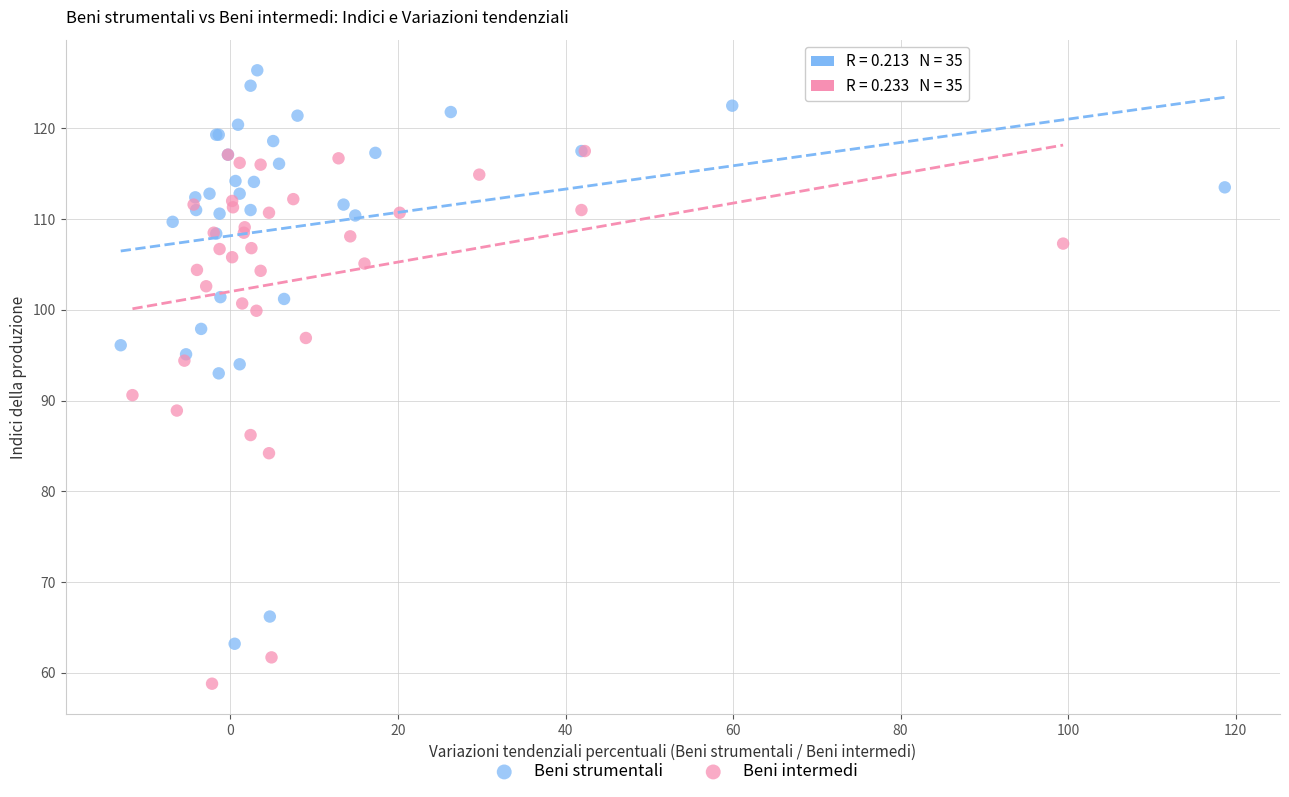

What are all the series names shown in the legend?

Beni strumentali, Beni intermedi